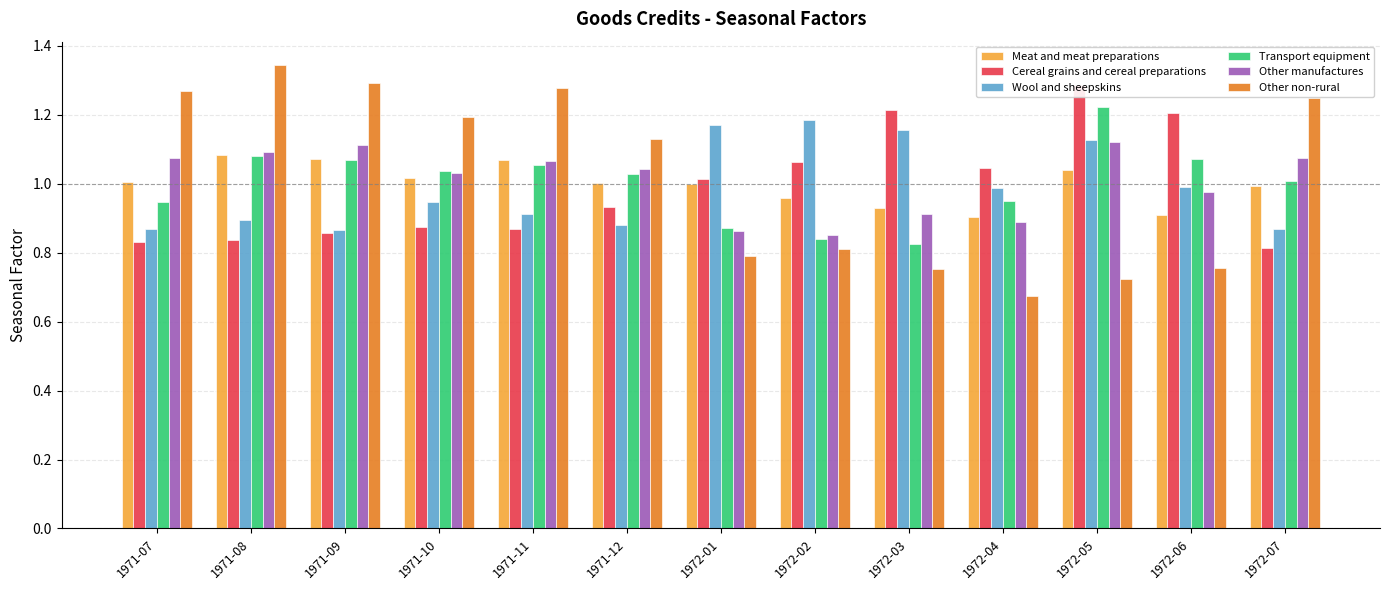

At which category is the sum across all series the highest?

1972-05